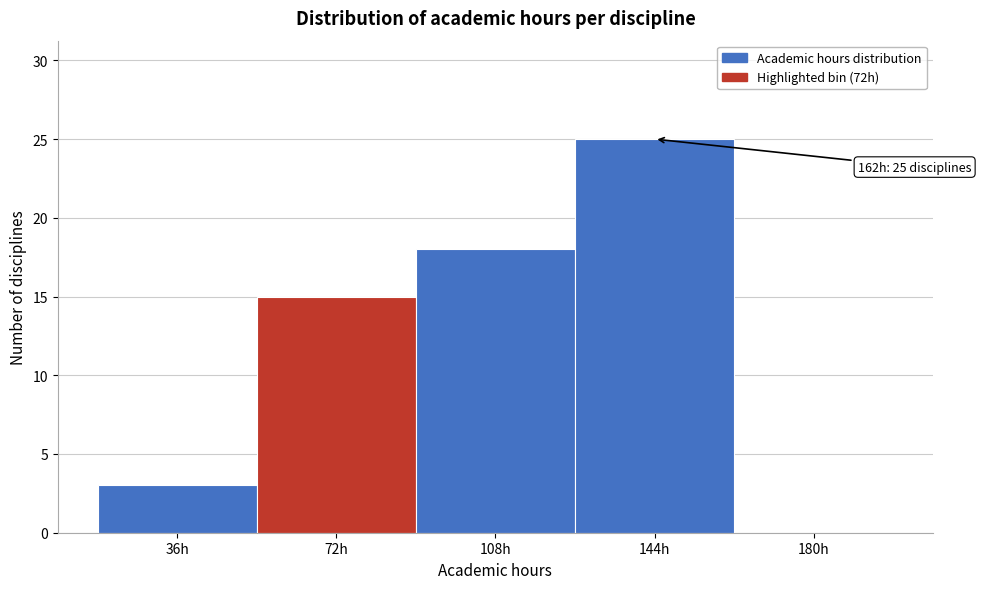

Reading left to right, what are all the values shown in this chart?

36h=3	72h=15	108h=18	144h=25	180h=0